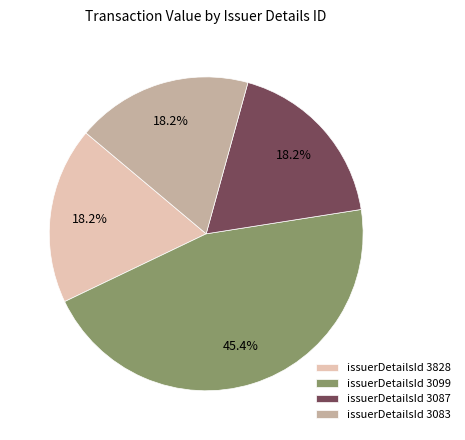

Is there any slice that represents more than half of the pie?

No